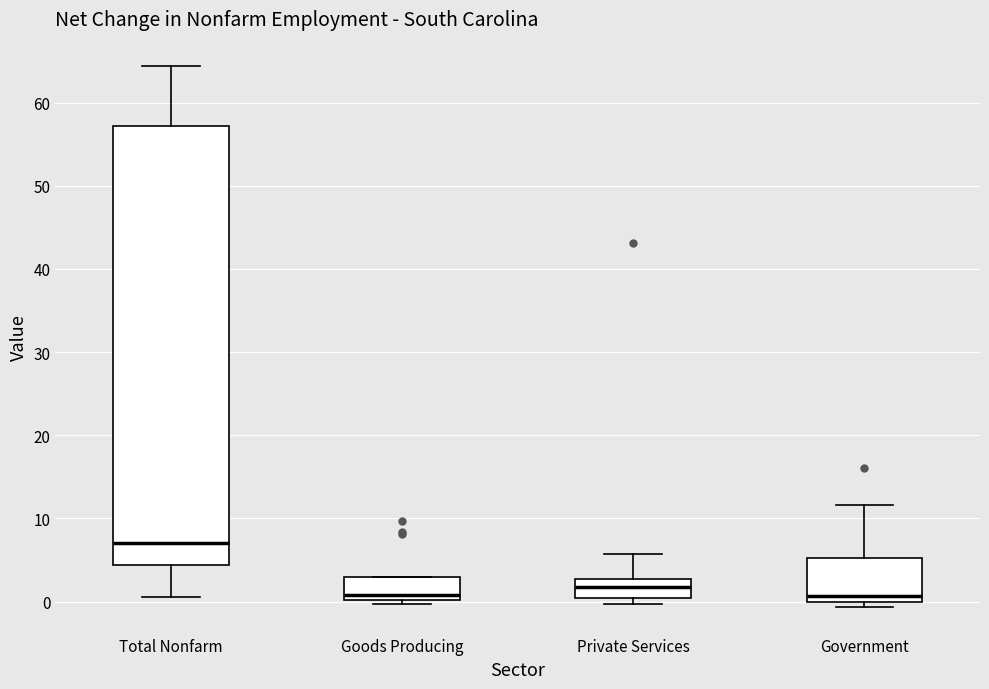

Which box is the tallest, from its lower edge to its upper edge?

Total Nonfarm